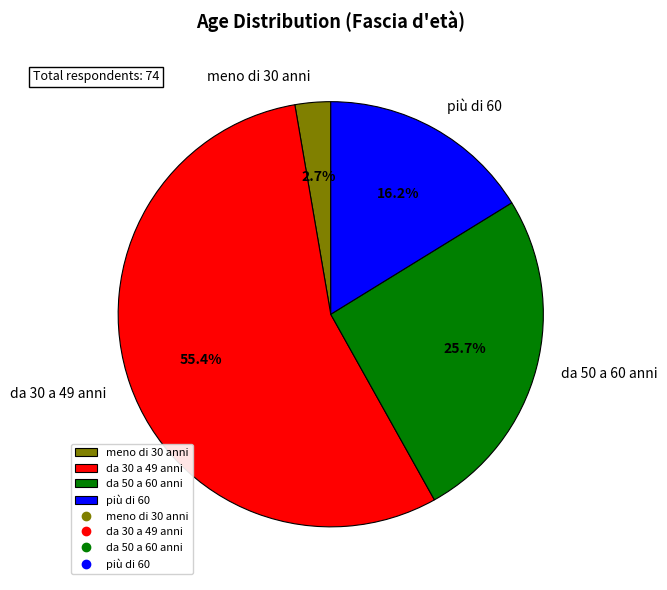

Does da 30 a 49 anni account for over 50% of the chart?

Yes